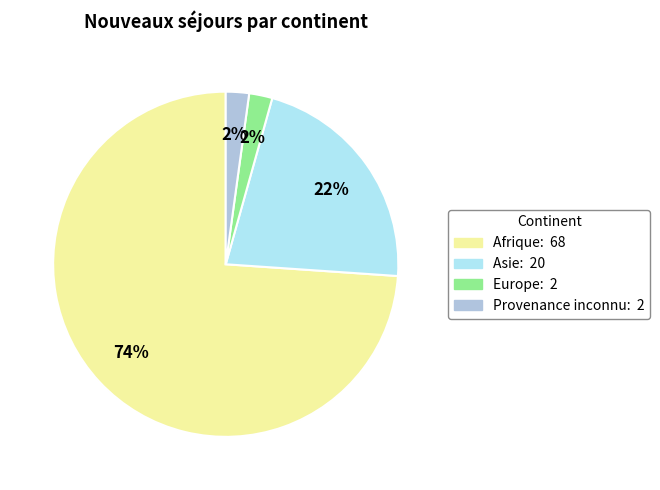

Is the sum of Afrique and Asie greater than half?

Yes